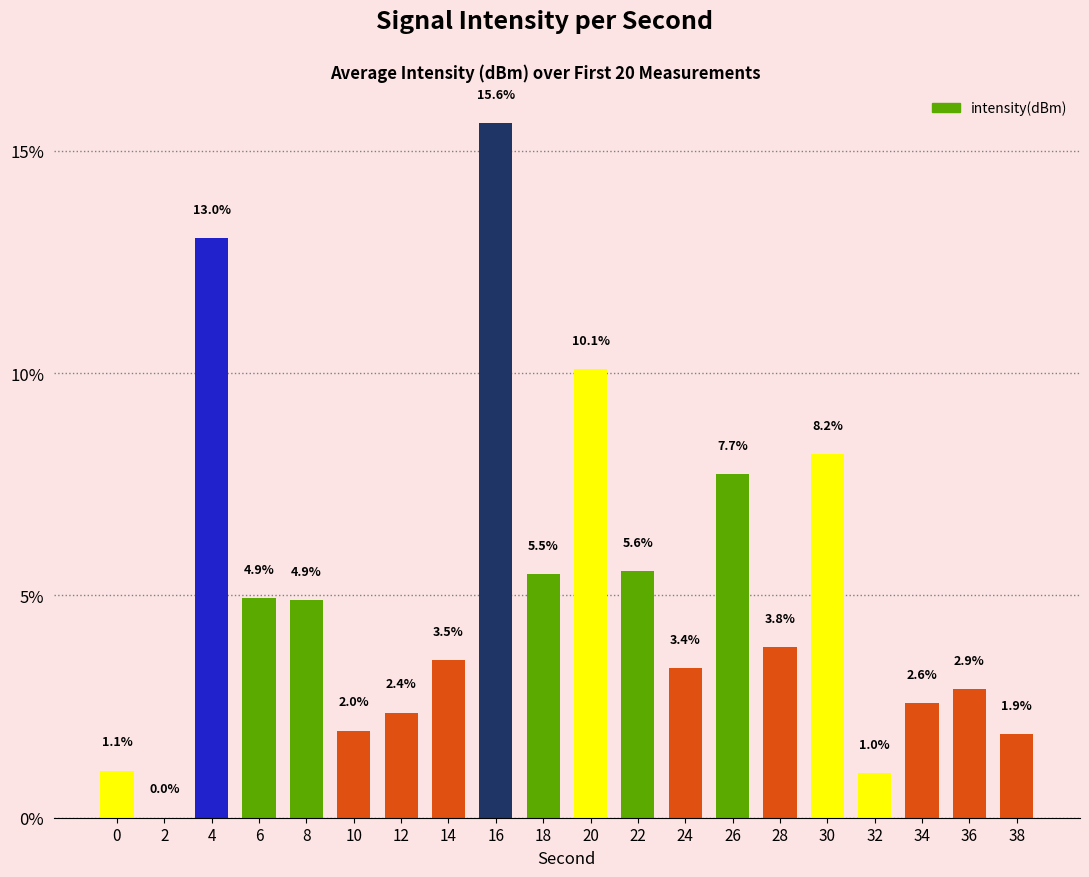

What is the approximate value at 16?

15.6